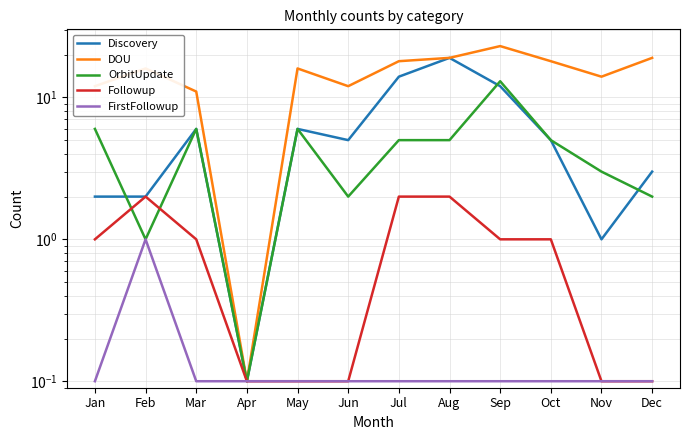

Is it true that Followup equals 3.4 at Aug?

False